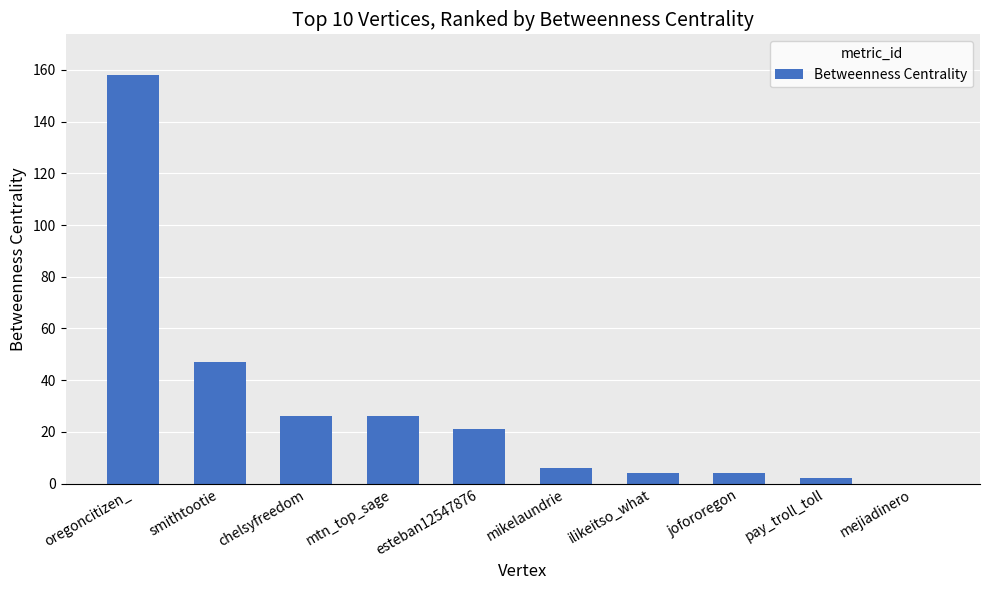

The chart shows a value of 22 at smithtootie. True or false?

False